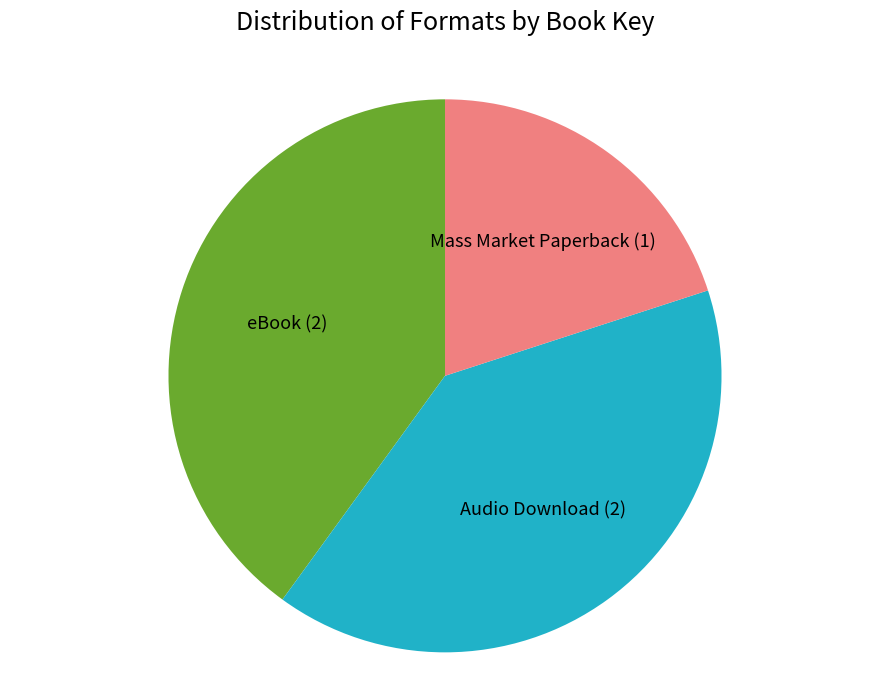

Is the sum of Mass Market Paperback and Audio Download greater than half?

Yes